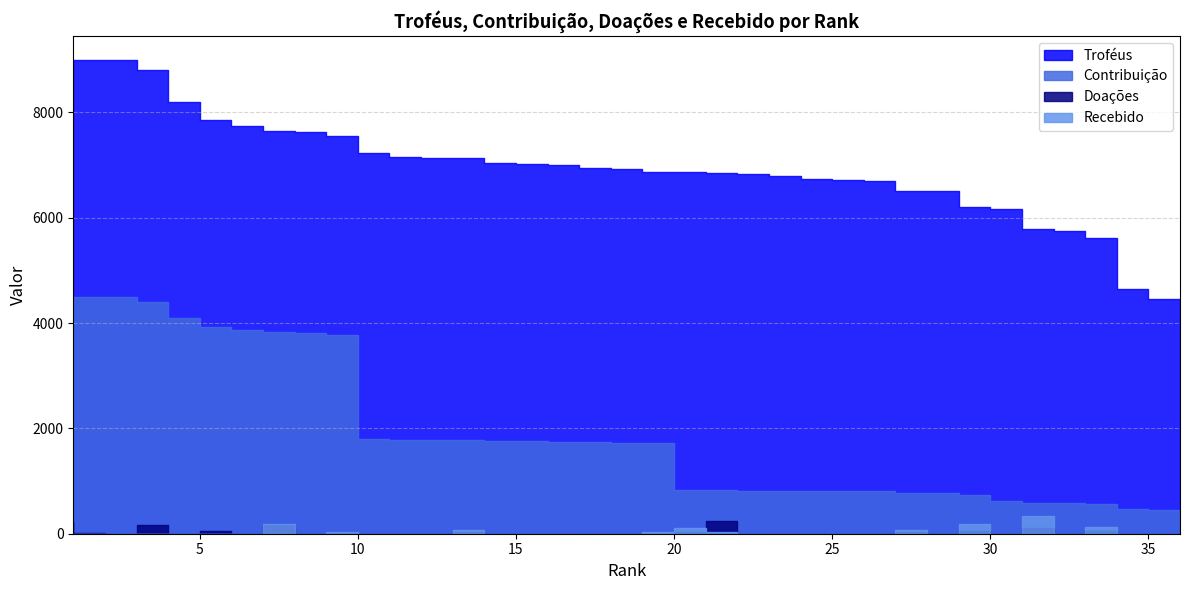

What is the sum of all Contribuição values?

70045